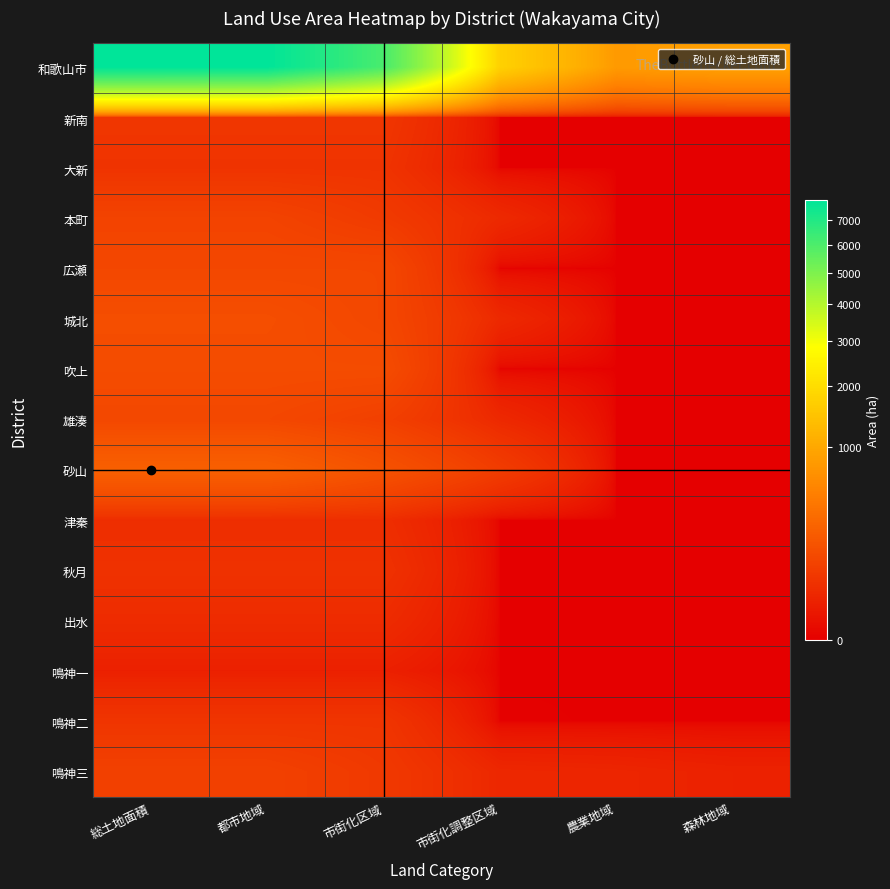

Reading left to right, what are all the values shown in this chart?

和歌山市: 総土地面積=7865.1	都市地域=7832.3	市街化区域=6098.5	市街化調整区域=1733.8	農業地域=812.7	森林地域=898.1
新南: 総土地面積=61.3	都市地域=61.3	市街化区域=61.3	市街化調整区域=0.0	農業地域=0.0	森林地域=0.0
大新: 総土地面積=53.0	都市地域=53.0	市街化区域=53.0	市街化調整区域=0.0	農業地域=0.0	森林地域=0.0
本町: 総土地面積=103.1	都市地域=103.1	市街化区域=72.3	市街化調整区域=30.8	農業地域=0.0	森林地域=0.0
広瀬: 総土地面積=119.5	都市地域=119.5	市街化区域=119.5	市街化調整区域=0.0	農業地域=0.0	森林地域=0.0
城北: 総土地面積=148.7	都市地域=148.7	市街化区域=118.4	市街化調整区域=30.3	農業地域=0.0	森林地域=0.0
吹上: 総土地面積=140.7	都市地域=140.7	市街化区域=140.7	市街化調整区域=0.0	農業地域=0.0	森林地域=0.0
雄湊: 総土地面積=120.0	都市地域=120.0	市街化区域=90.7	市街化調整区域=29.4	農業地域=0.0	森林地域=0.0
砂山: 総土地面積=249.0	都市地域=248.2	市街化区域=169.1	市街化調整区域=79.1	農業地域=0.0	森林地域=0.0
津秦: 総土地面積=39.9	都市地域=39.9	市街化区域=39.9	市街化調整区域=0.0	農業地域=0.0	森林地域=0.0
秋月: 総土地面積=48.6	都市地域=48.6	市街化区域=48.6	市街化調整区域=0.0	農業地域=0.0	森林地域=0.0
出水: 総土地面積=35.1	都市地域=35.1	市街化区域=35.1	市街化調整区域=0.0	農業地域=0.0	森林地域=0.0
鳴神一: 総土地面積=16.7	都市地域=16.7	市街化区域=16.7	市街化調整区域=0.0	農業地域=0.0	森林地域=0.0
鳴神二: 総土地面積=56.6	都市地域=56.6	市街化区域=56.6	市街化調整区域=0.0	農業地域=0.0	森林地域=0.0
鳴神三: 総土地面積=95.1	都市地域=95.1	市街化区域=67.9	市街化調整区域=27.3	農業地域=24.5	森林地域=19.0